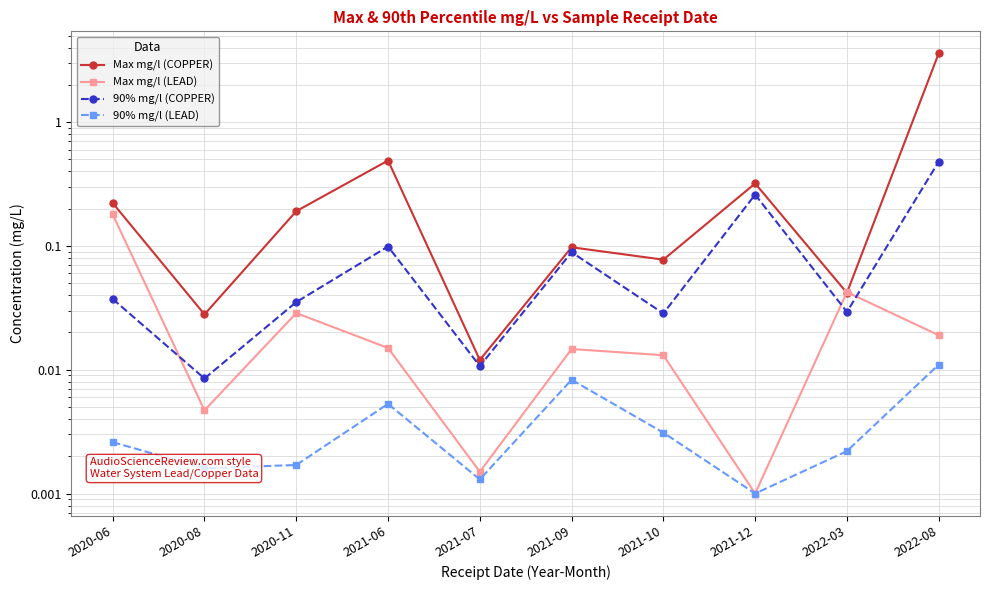

True or false: Max mg/l (LEAD) and 90% mg/l (LEAD) intersect in this chart.

False